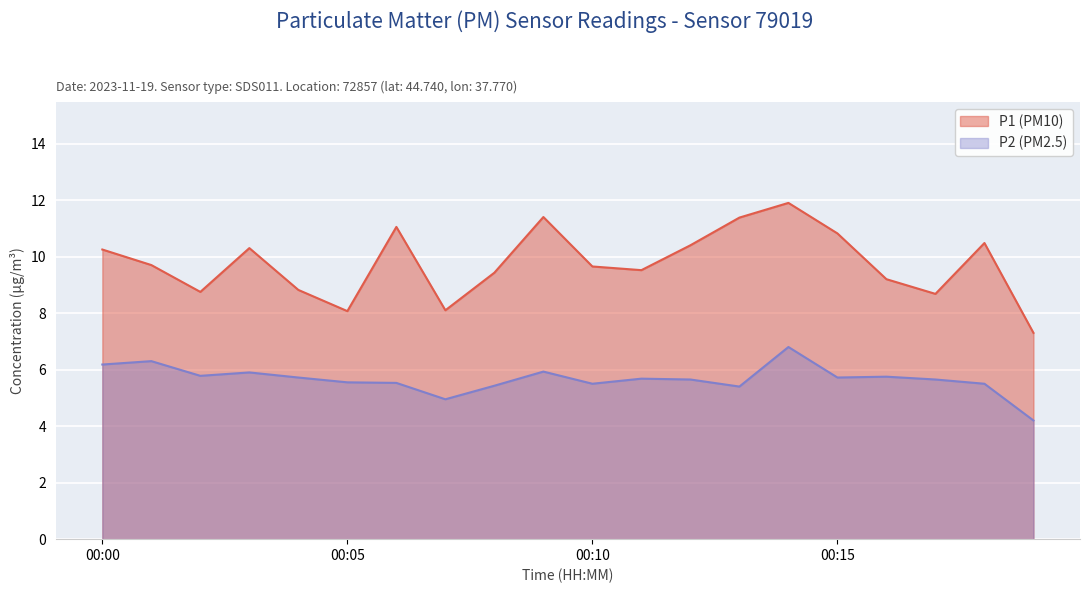

What is the difference between the highest and lowest values at 16:00?

3.4